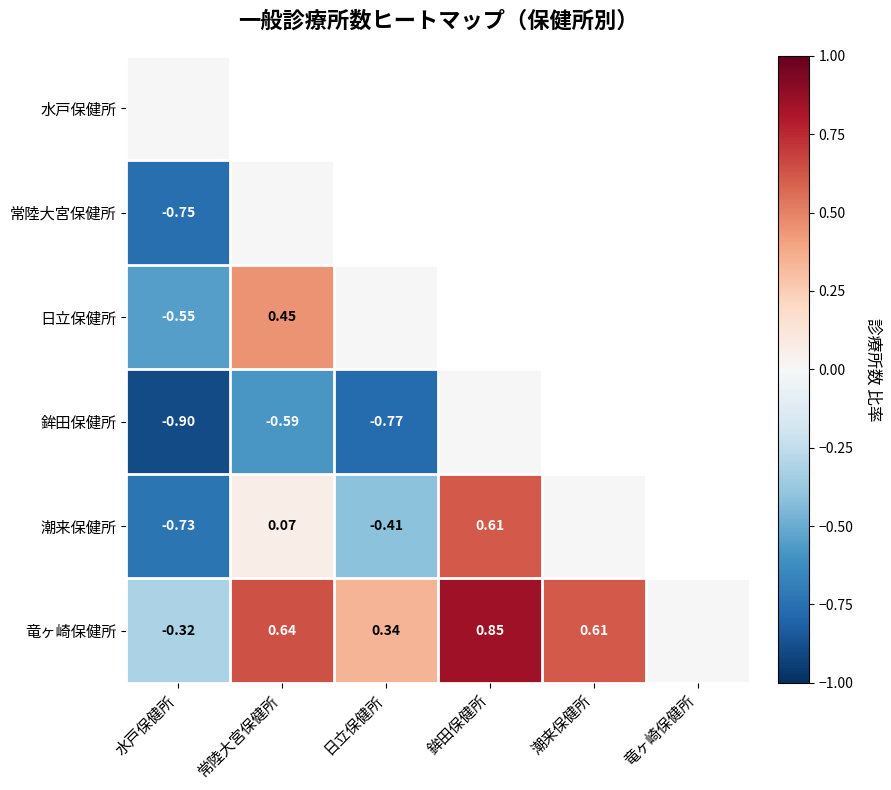

What is the average value of the 竜ヶ崎保健所 series?

0.4